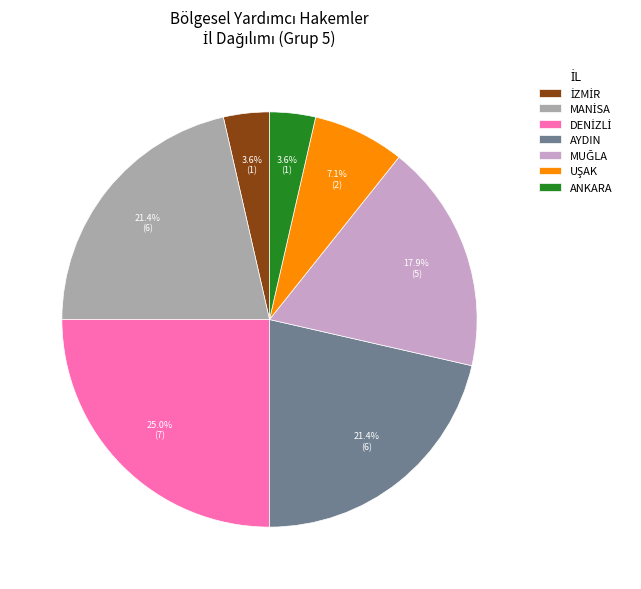

Is there any slice that represents more than half of the pie?

No